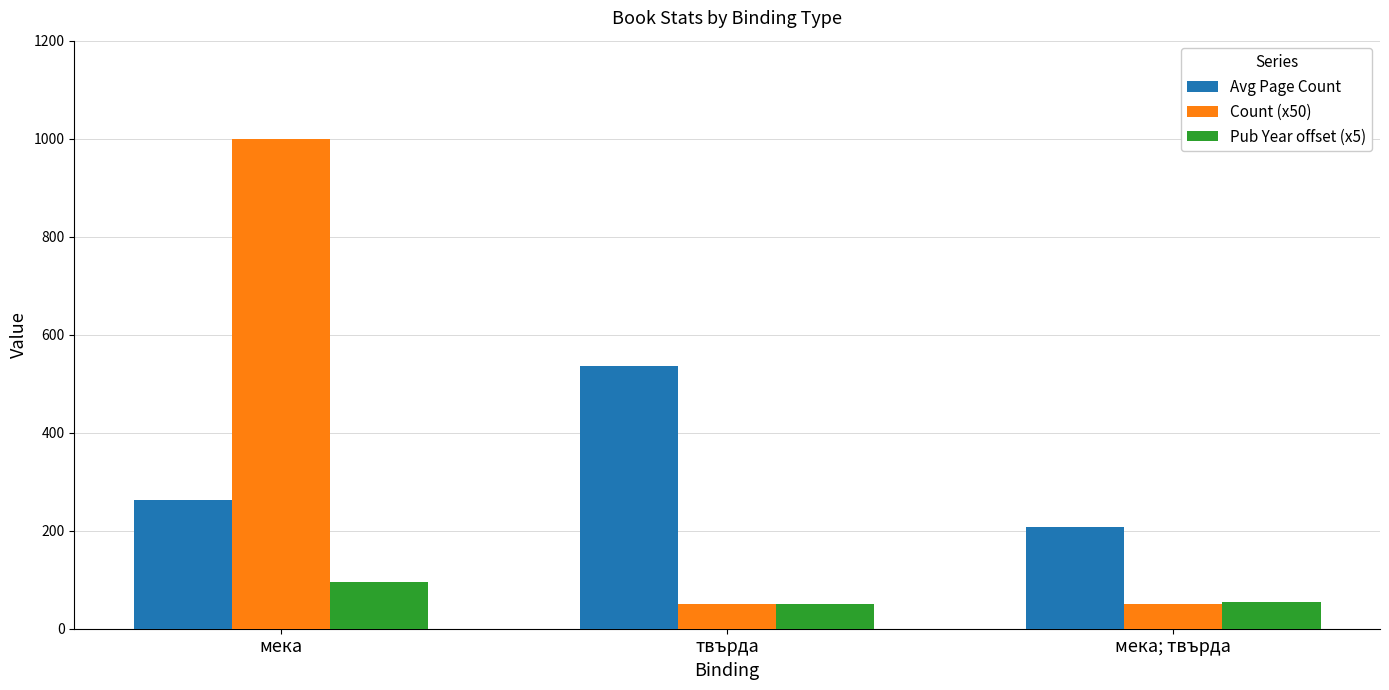

Between твърда and мека; твърда, which series saw the biggest shift?

Avg Page Count